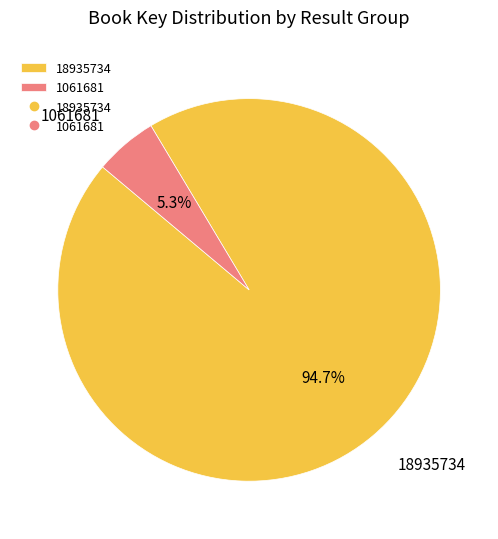

To the nearest percent, what portion does 1061681 represent?

5%